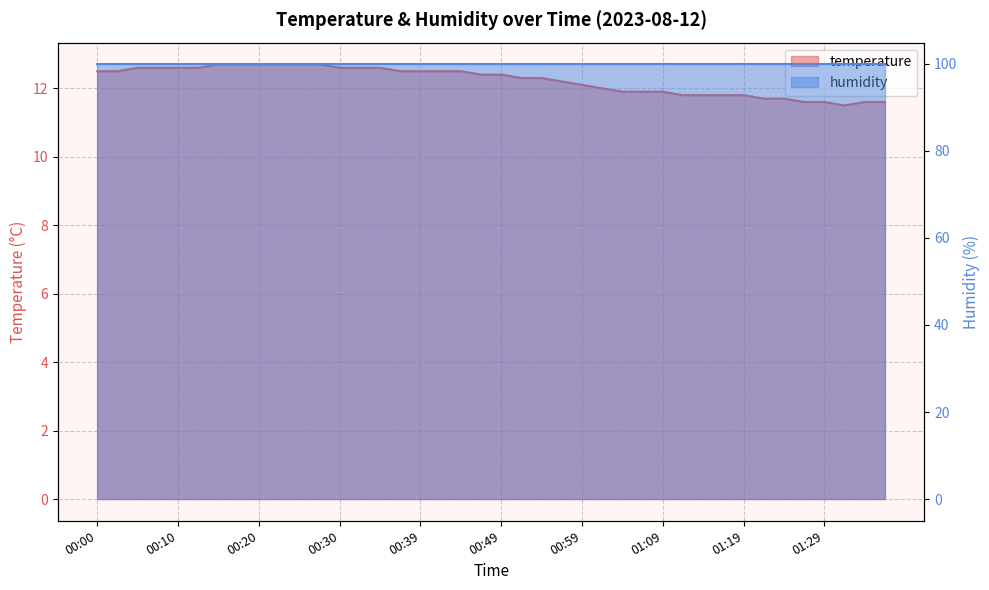

What is the difference between the maximum and second lowest values?

1.1